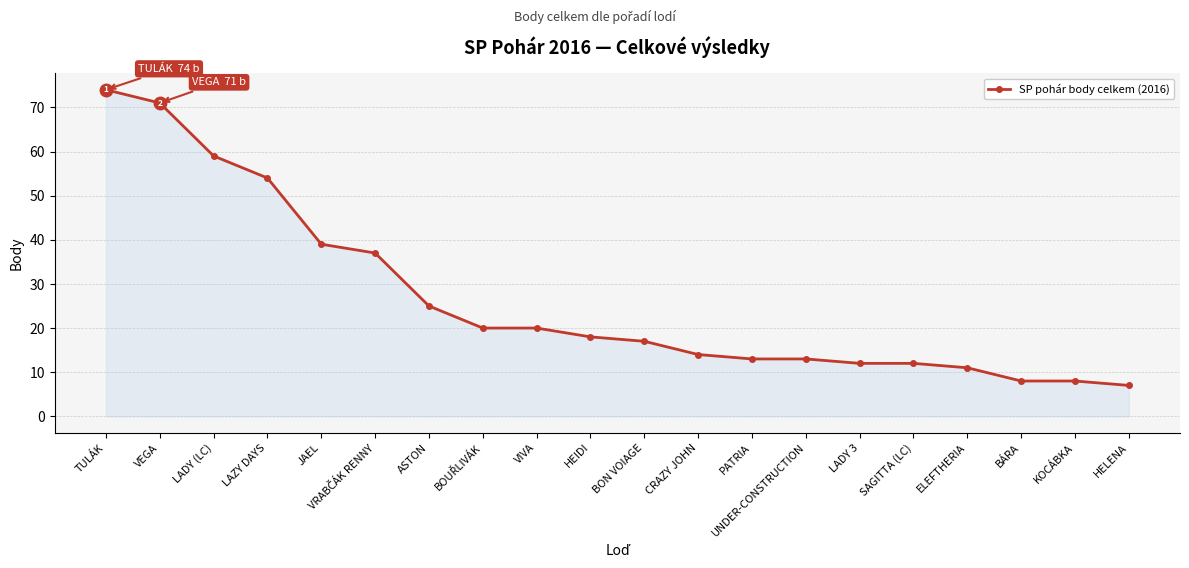

What is the difference between the values at BÁRA and SAGITTA (LC)?

4